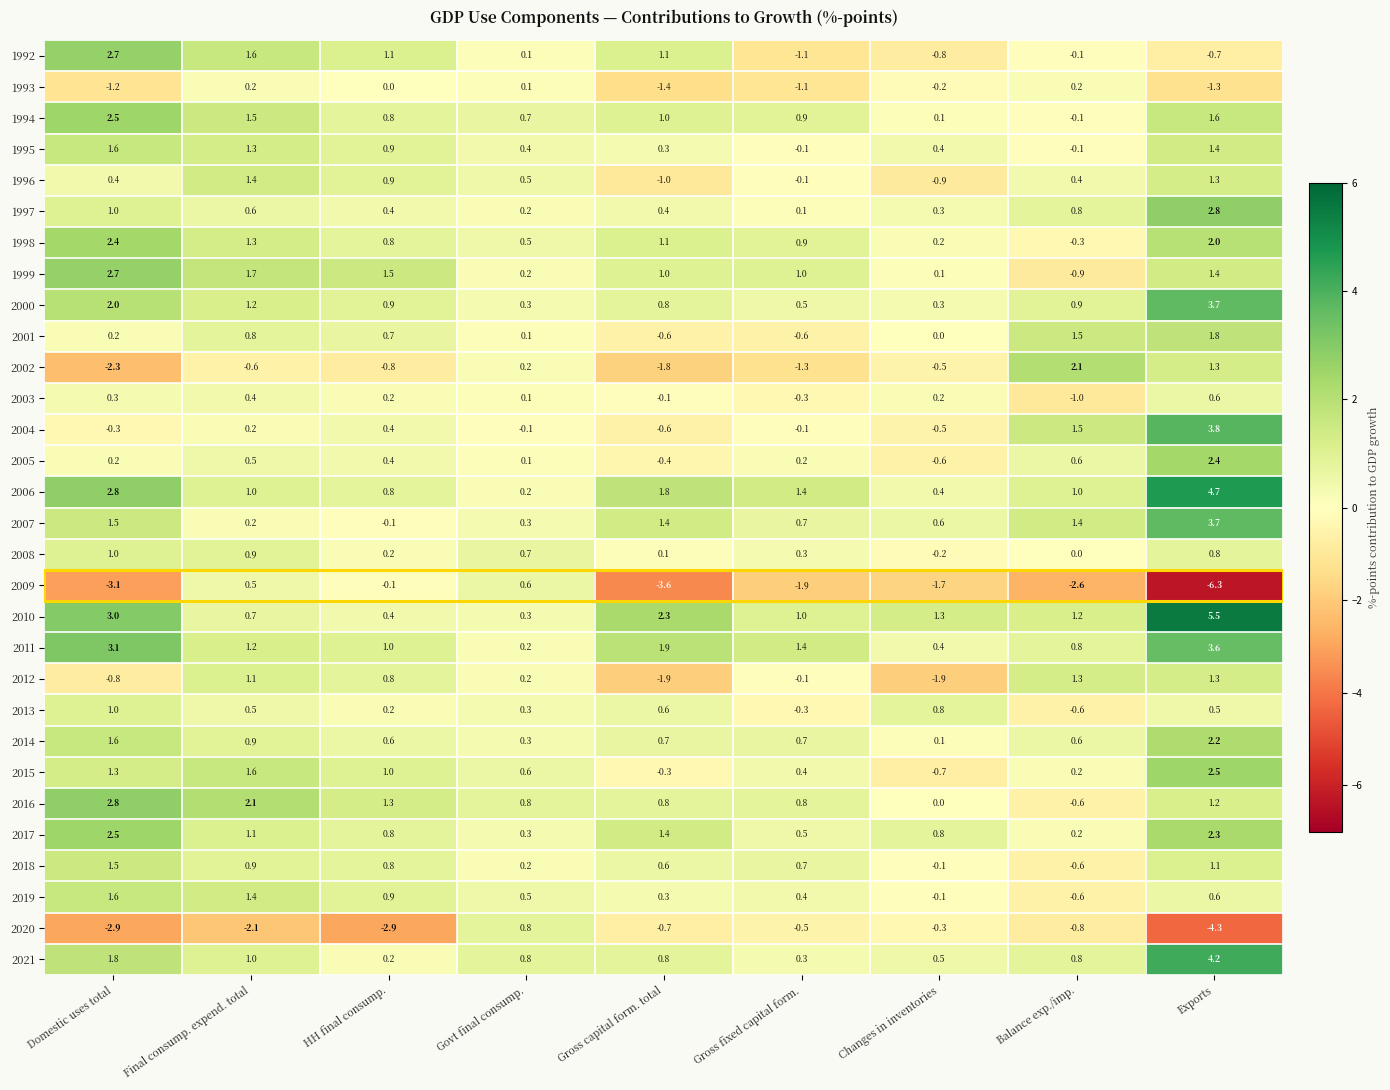

At which category does the chart reach its minimum across all series?

Exports